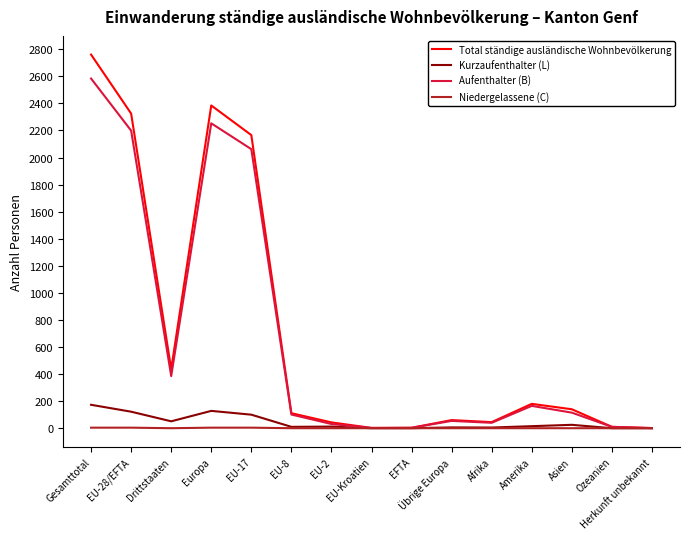

Where is Total ständige ausländische Wohnbevölkerung nearest to the value 1381?

EU-17